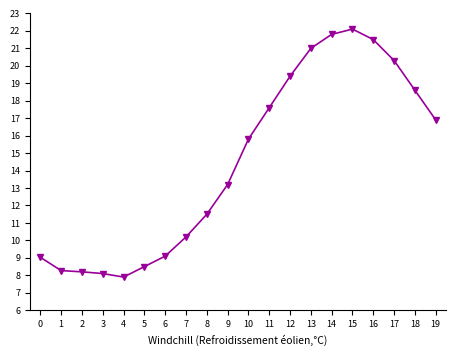

What is the ratio of the value at 13 to the value at 5?

2.5